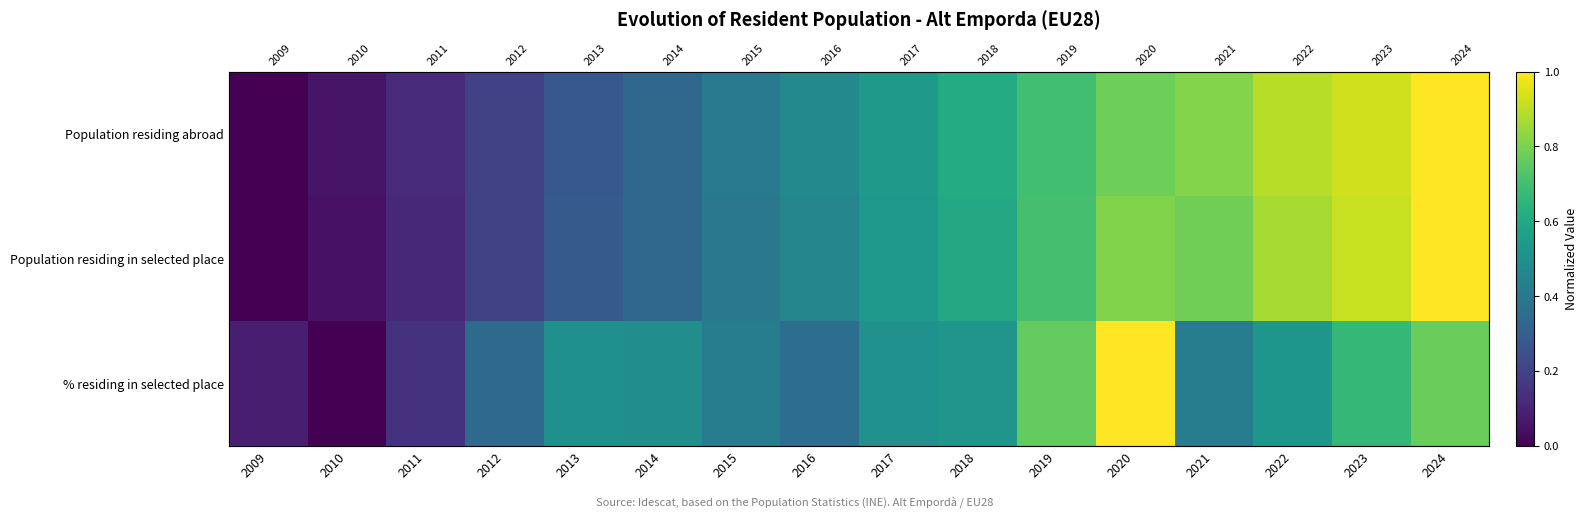

What is the sum of all Population residing in selected place values?

8.1